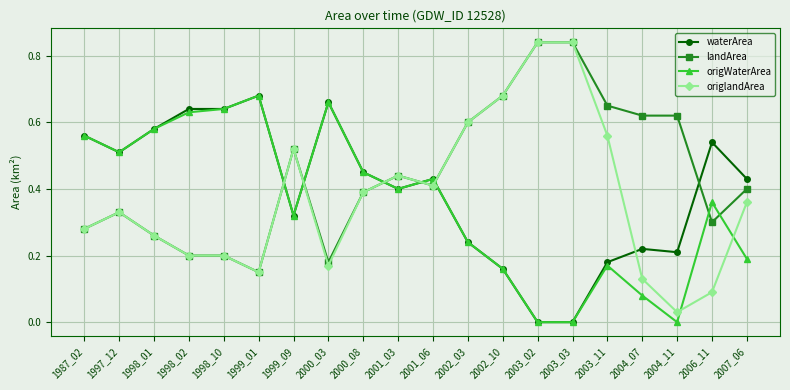

At which label does landArea reach its minimum?

1999_01